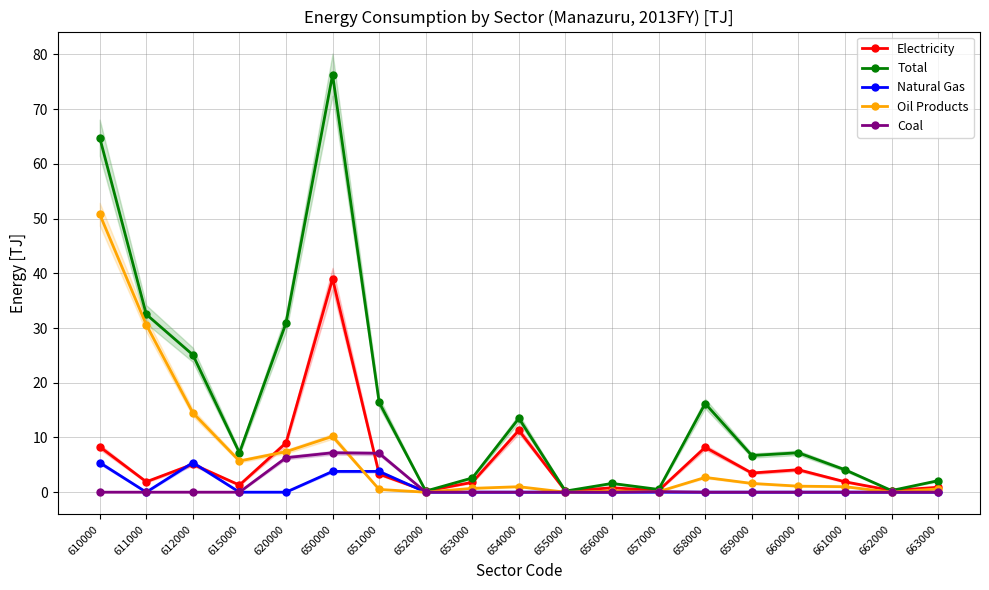

The Electricity series shows 0.3 at 662000. True or false?

True